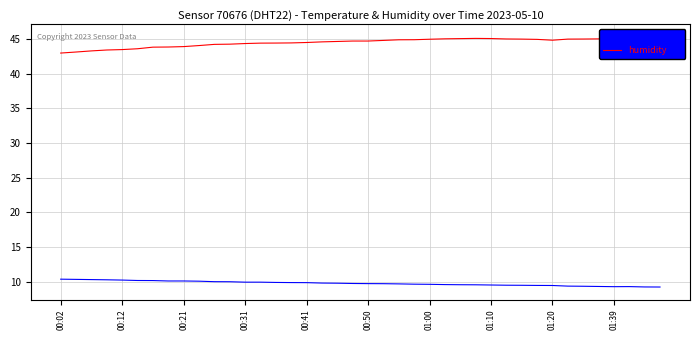

What is the highest value of the temperature series?

10.4